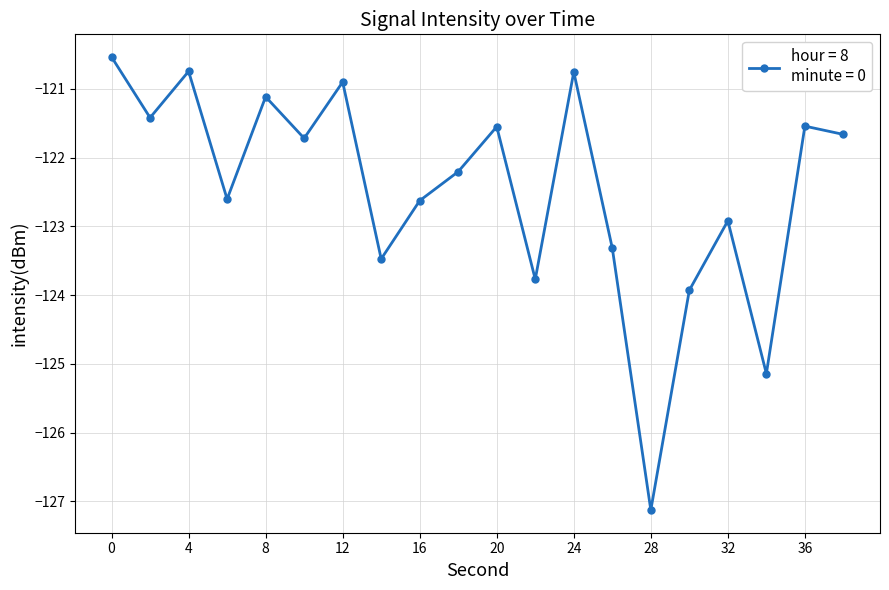

Count the number of categories in the chart.

20